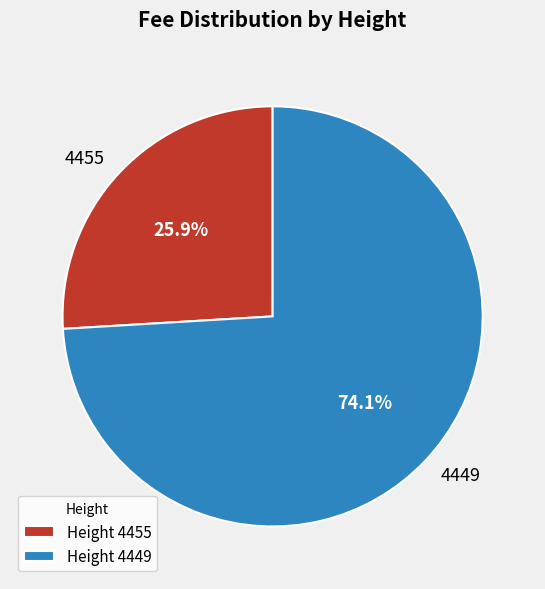

Which category has the biggest portion of the pie?

4449